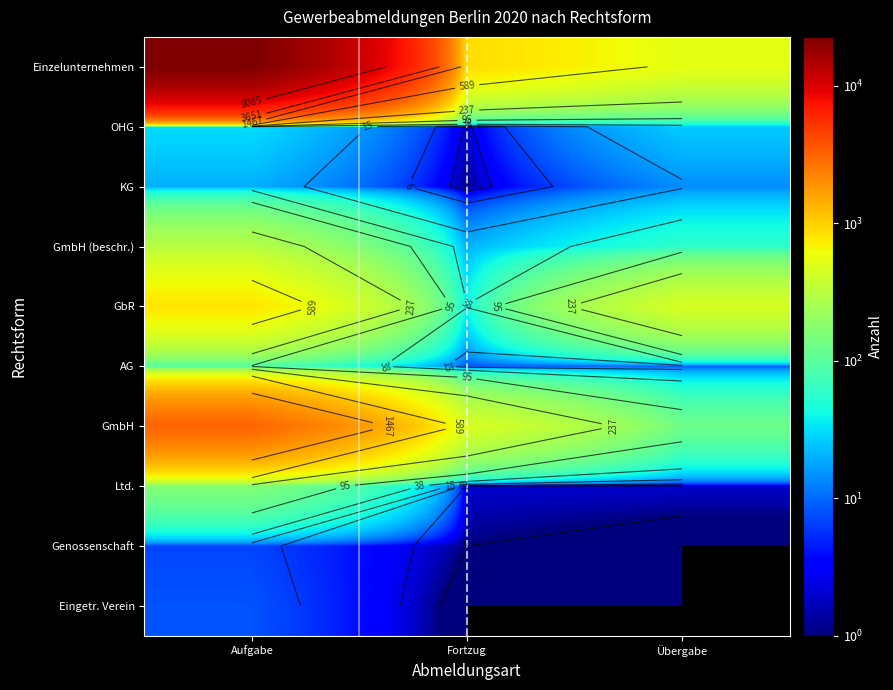

What is the total value across all series at Aufgabe?

27197